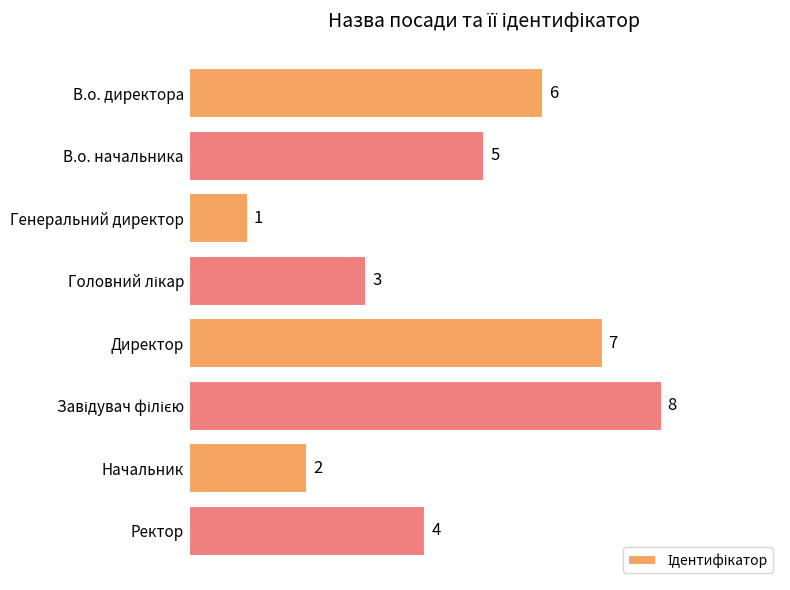

The chart shows a value of 3 at Начальник. True or false?

False